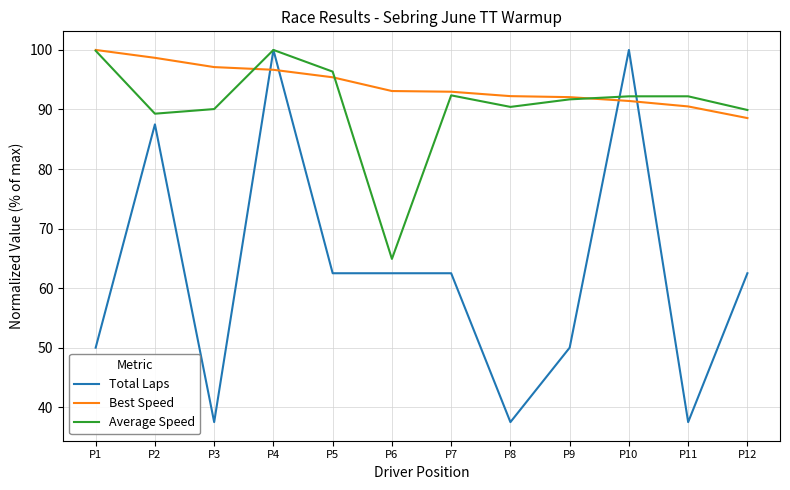

What is the maximum value shown in the chart?

100.0